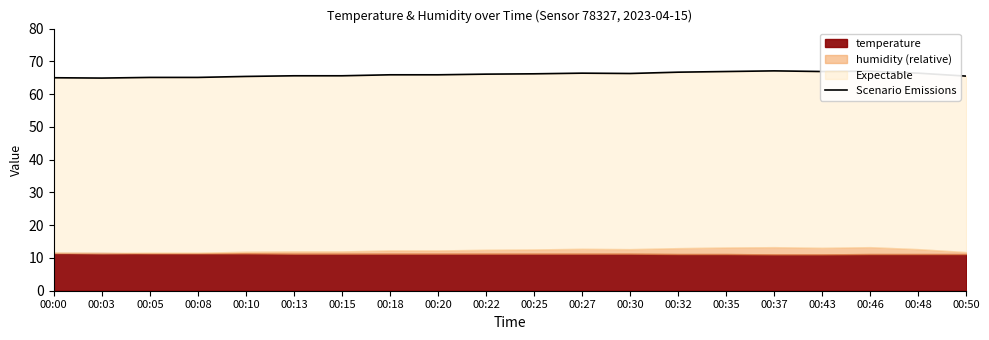

The chart shows a value of 114.0 at 00:32. True or false?

False